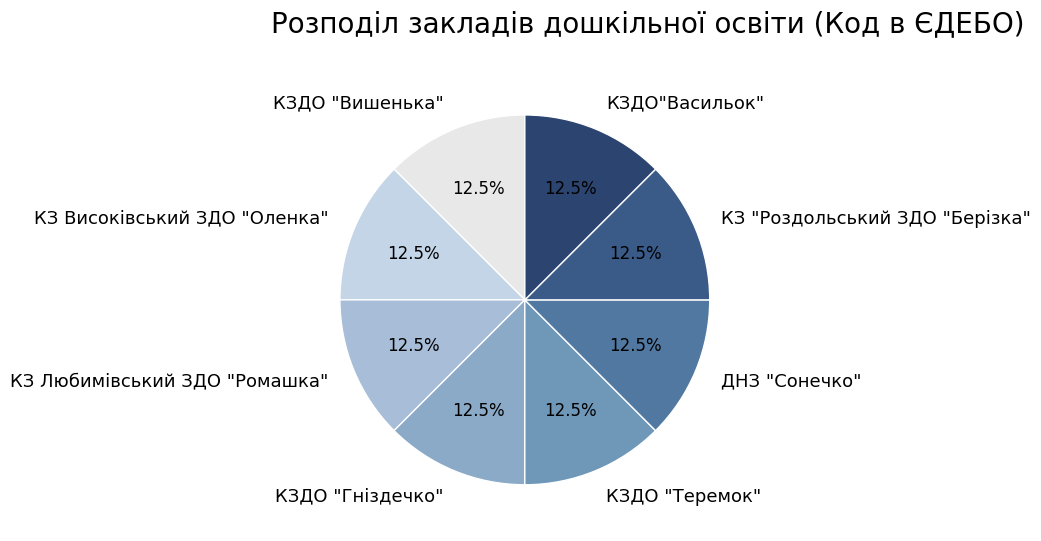

Is there a majority slice in this chart?

No